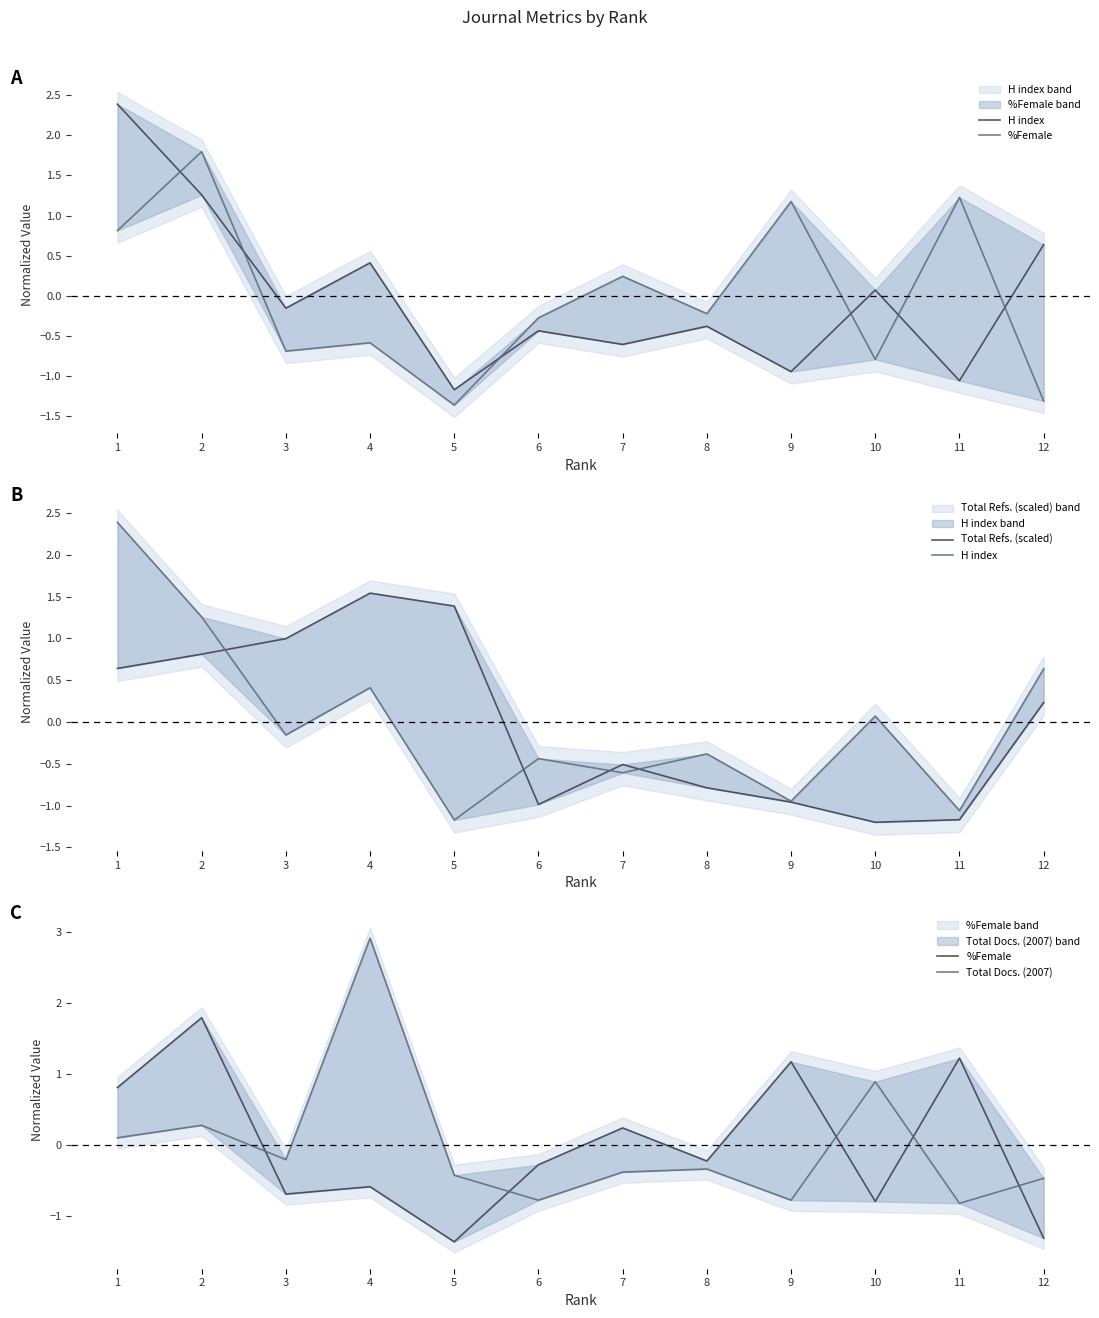

True or false: Total Docs. (2007) and H index cross at least once.

True